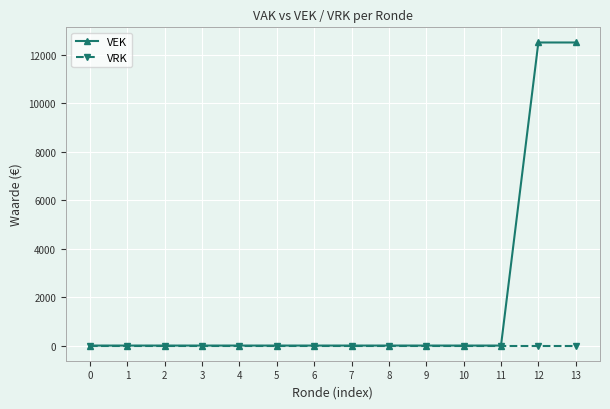

Which series has the largest range (max minus min)?

VEK